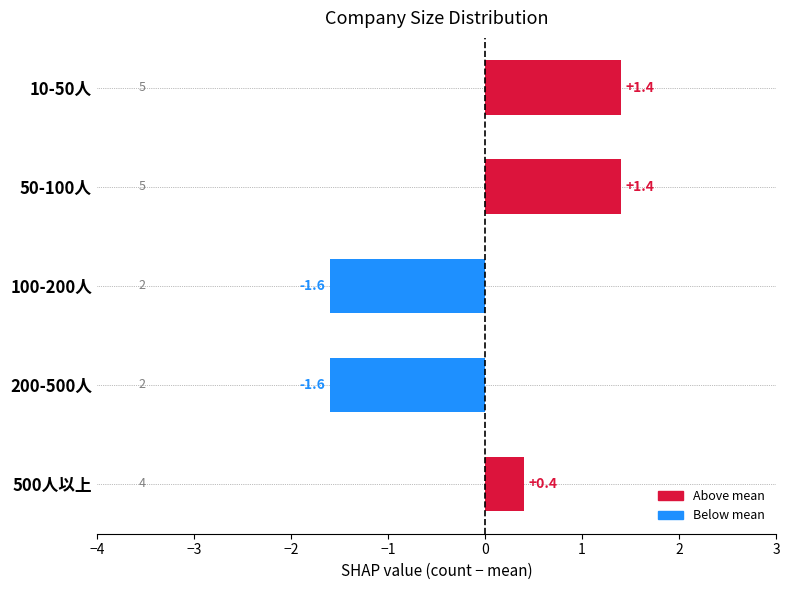

Approximately how many times larger is the value at 50-100人 compared to 10-50人?

1.0